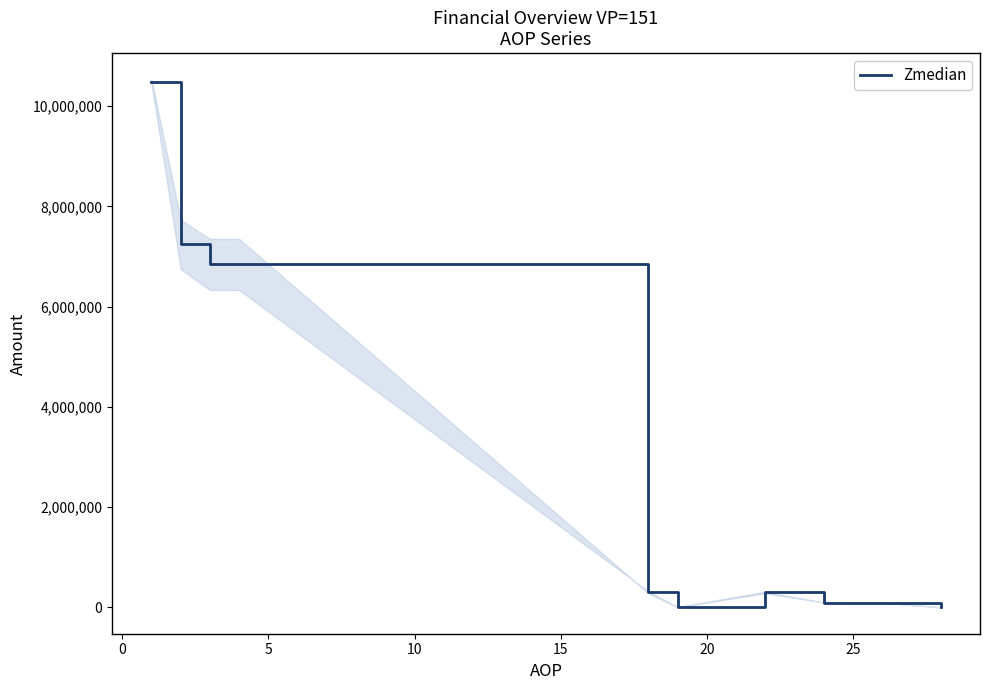

Count the number of categories in the chart.

10